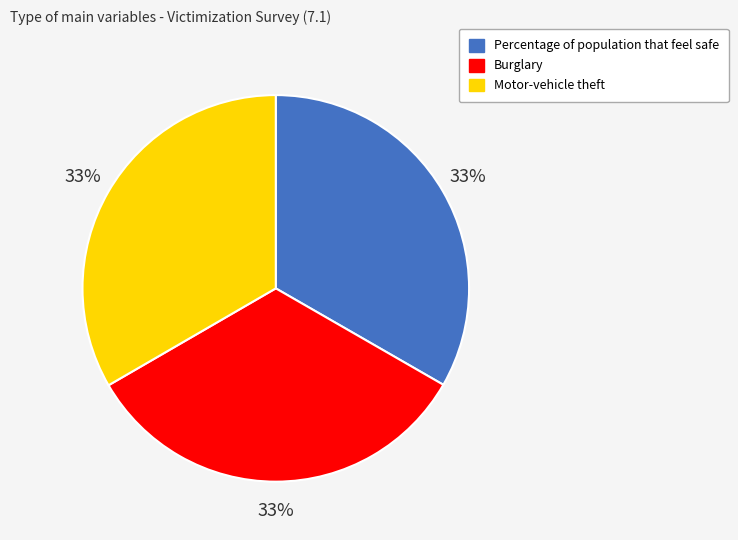

What percentage is the Burglary slice, to the nearest percent?

33%